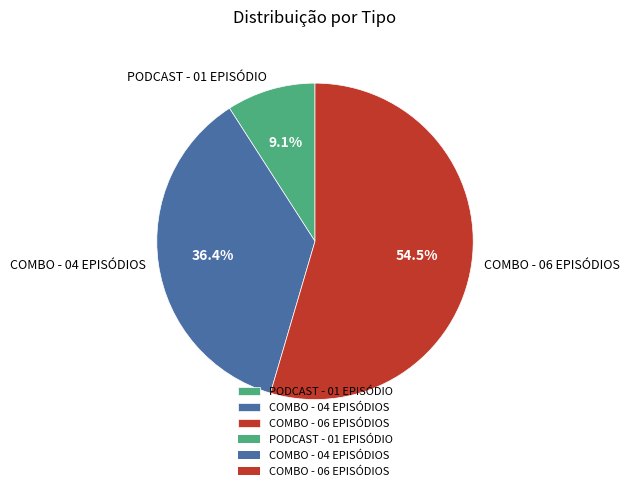

Do COMBO - 06 EPISÓDIOS and PODCAST - 01 EPISÓDIO together represent more than half of the pie?

Yes